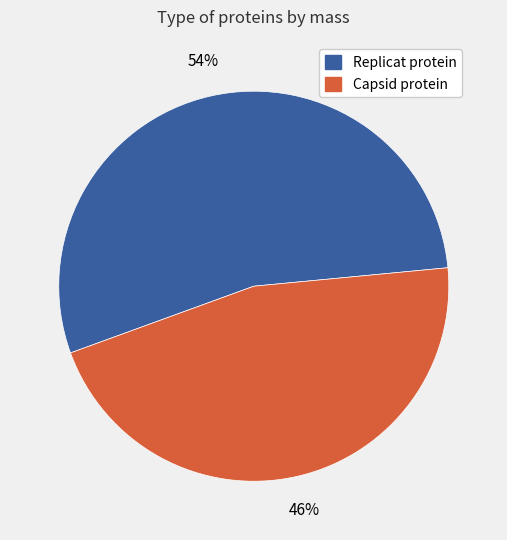

How many slices are in this pie chart?

2